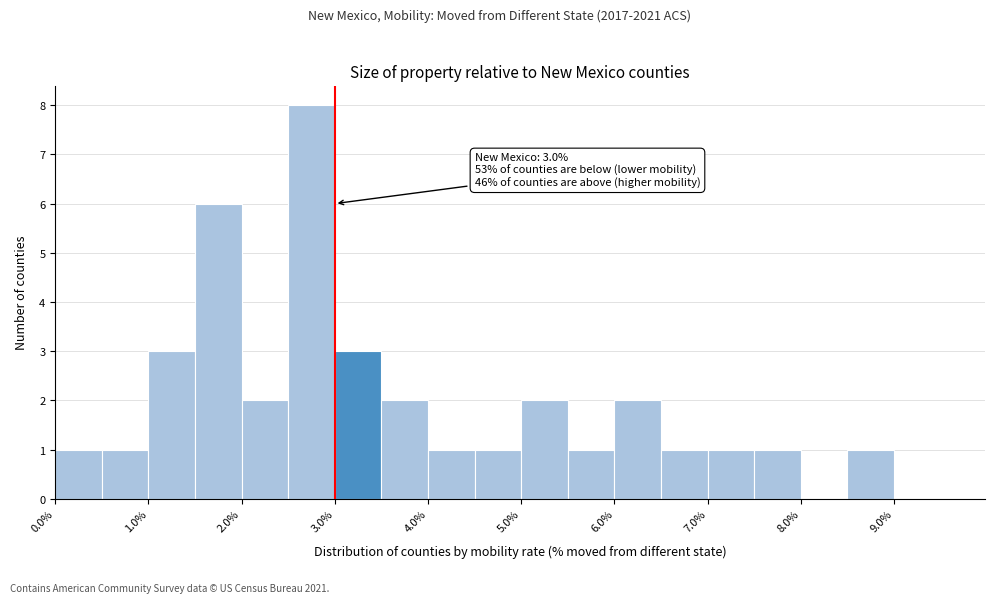

Which range on the x-axis has the tallest bar?

2.5 to 3.0